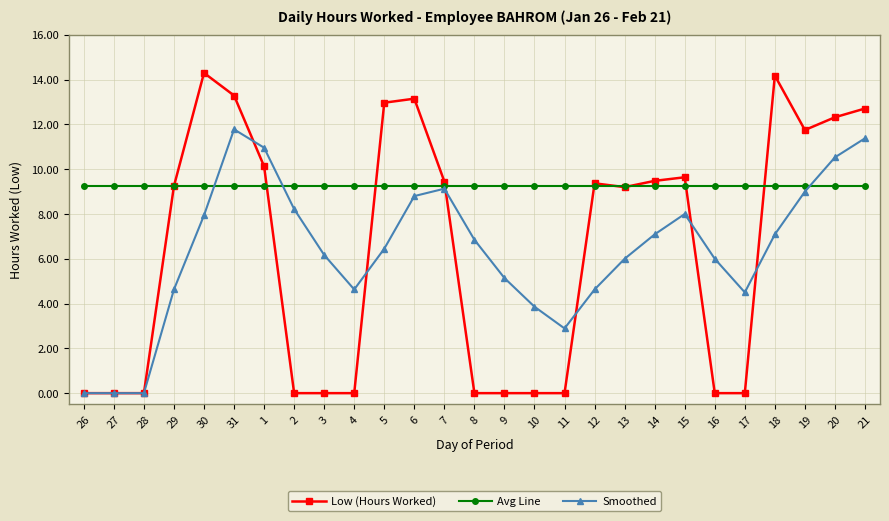

What are all the series names shown in the legend?

Low (Hours Worked), Avg Line, Smoothed